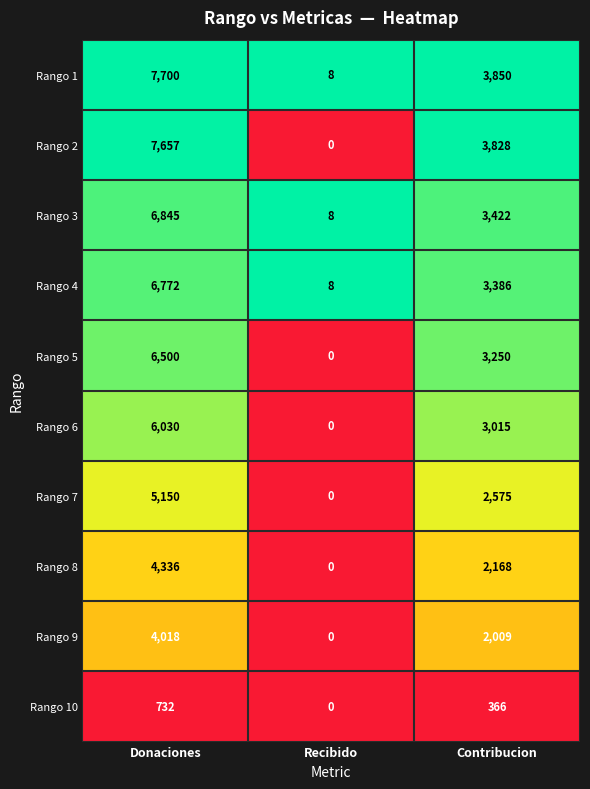

At Contribucion, list the series in order from largest to smallest.

Rango 1, Rango 2, Rango 3, Rango 4, Rango 5, Rango 6, Rango 7, Rango 8, Rango 9, Rango 10